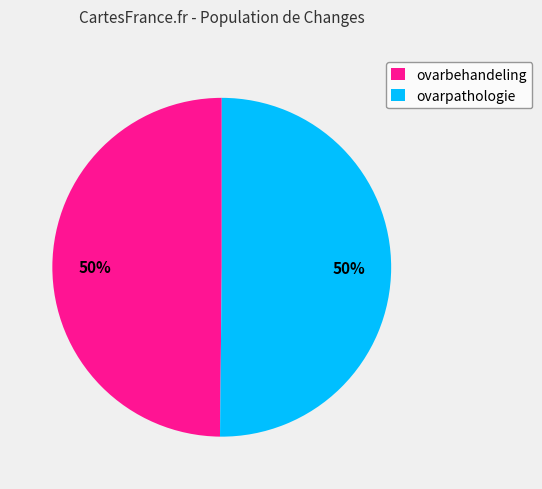

To the nearest percent, what is the average slice percentage?

50%